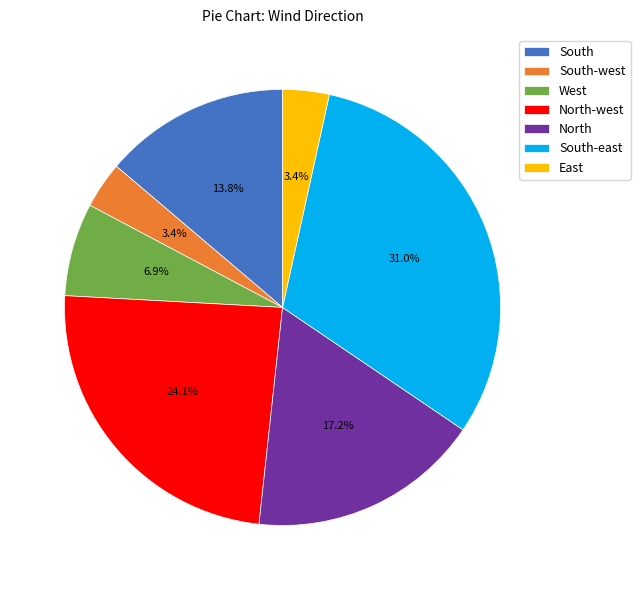

What portion of the pie excludes East?

96.6%